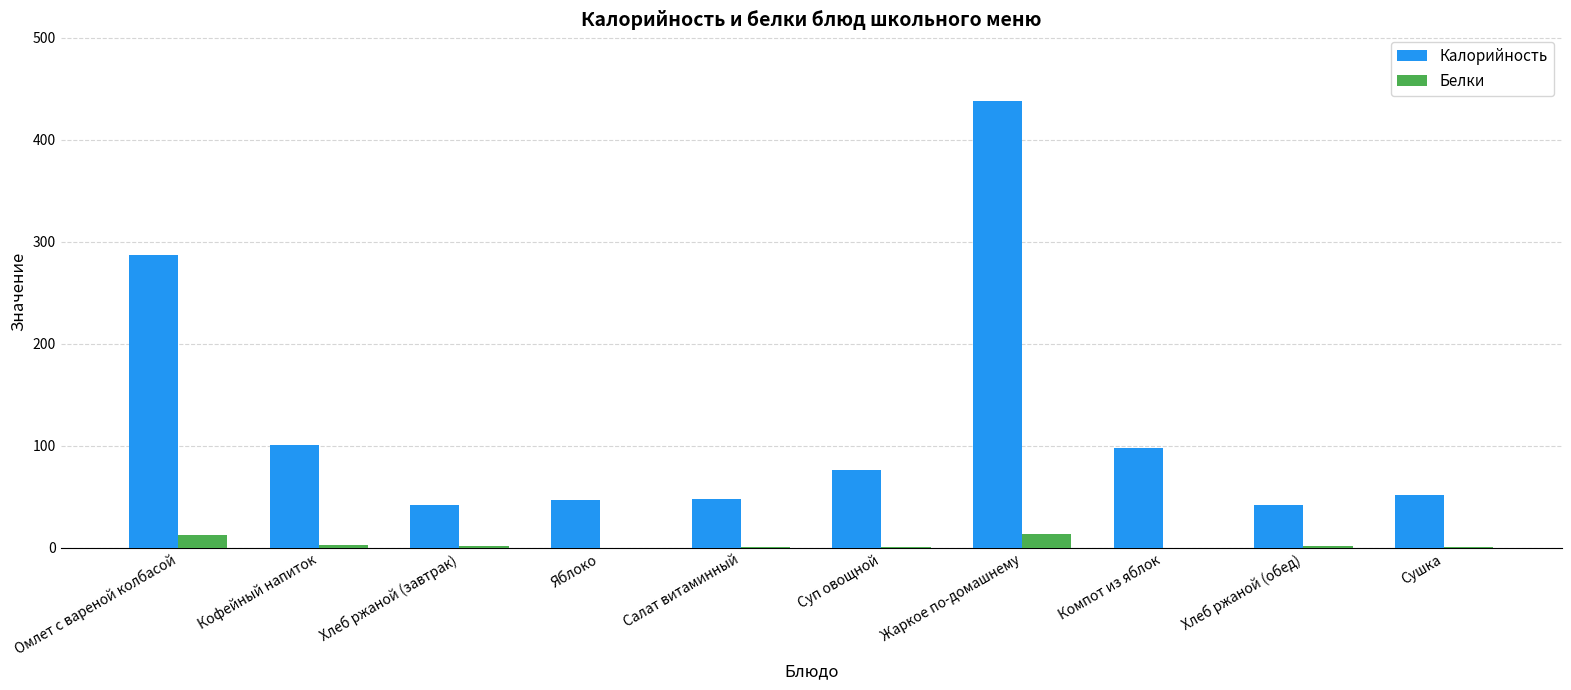

What is the sum of all Калорийность values?

1230.1